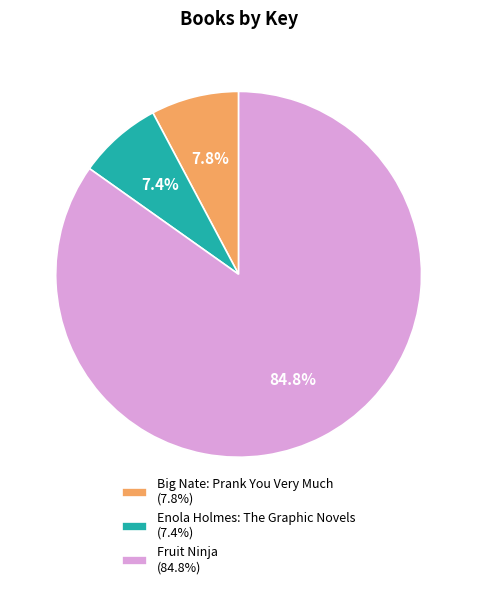

To the nearest percent, what is the difference between the largest and smallest slice percentages?

77%